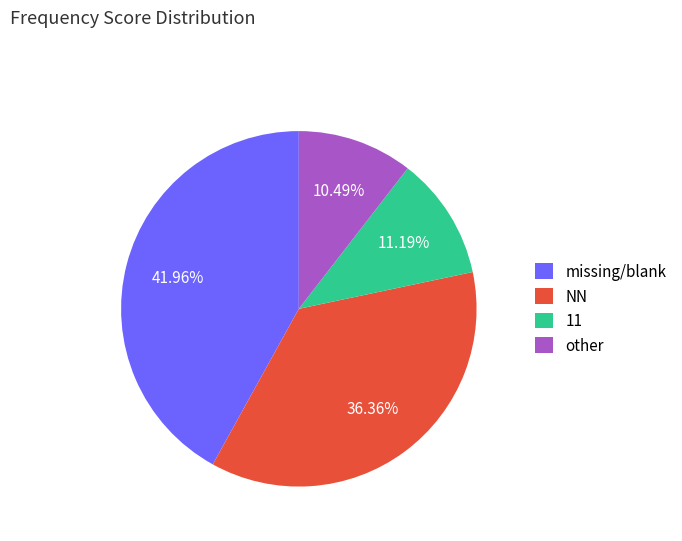

Combined, do 11 and other account for over 50%?

No